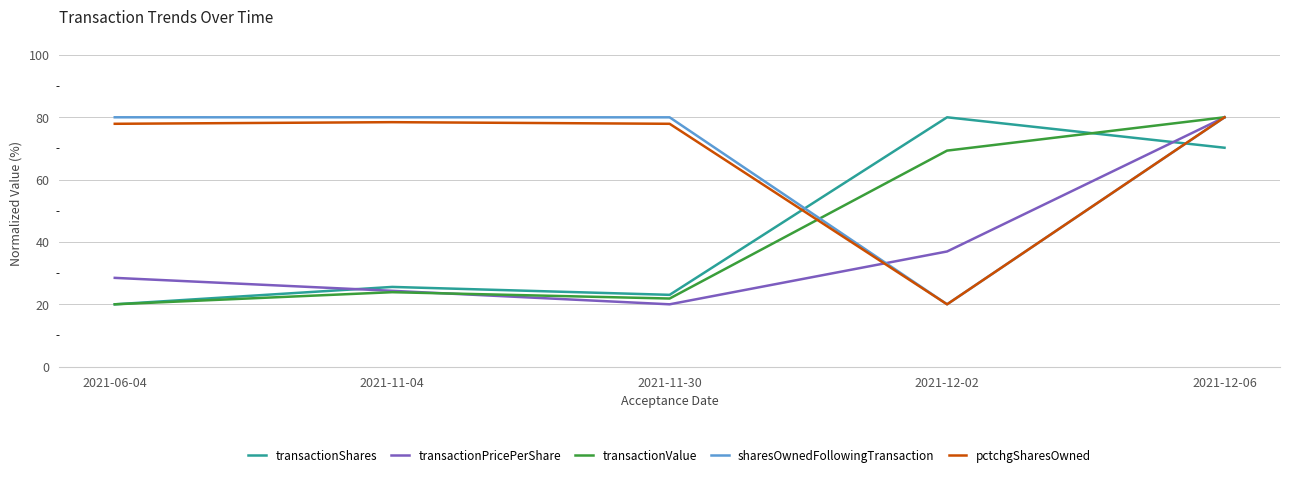

What is the difference between the highest and lowest values at 2021-12-02?

60.0